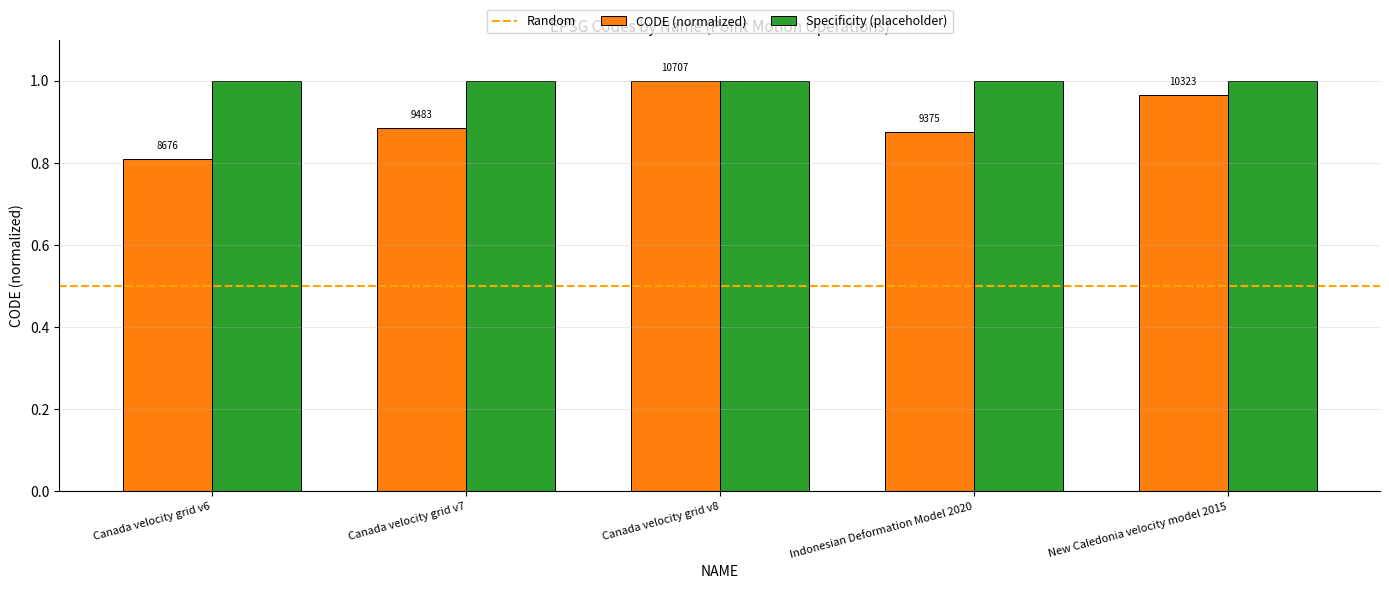

How many bars are there in each group?

2